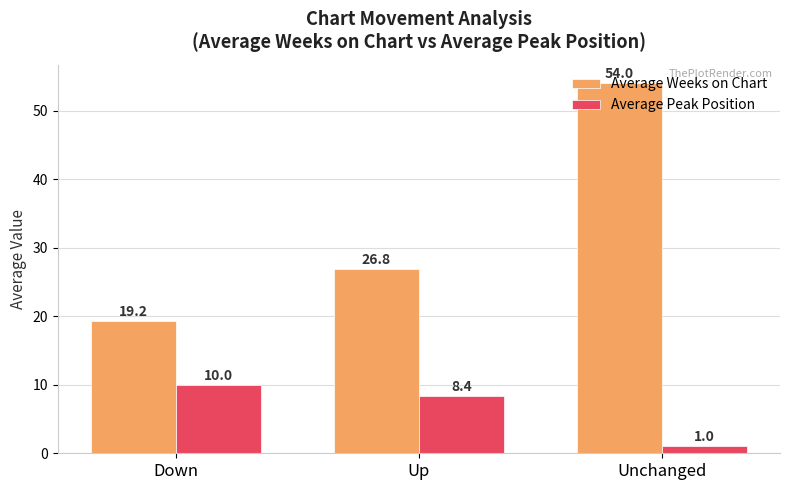

How many bars are there in total?

6